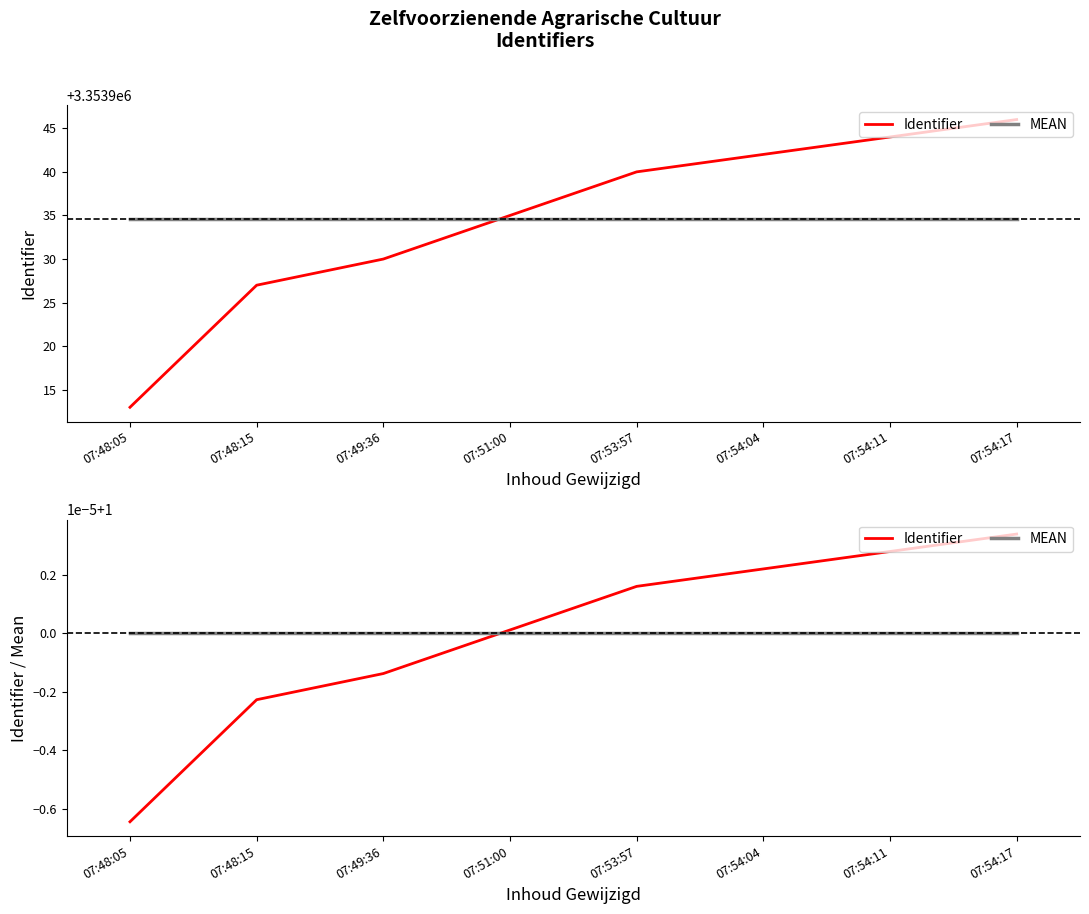

How many values in the Identifier series are below 1?

3